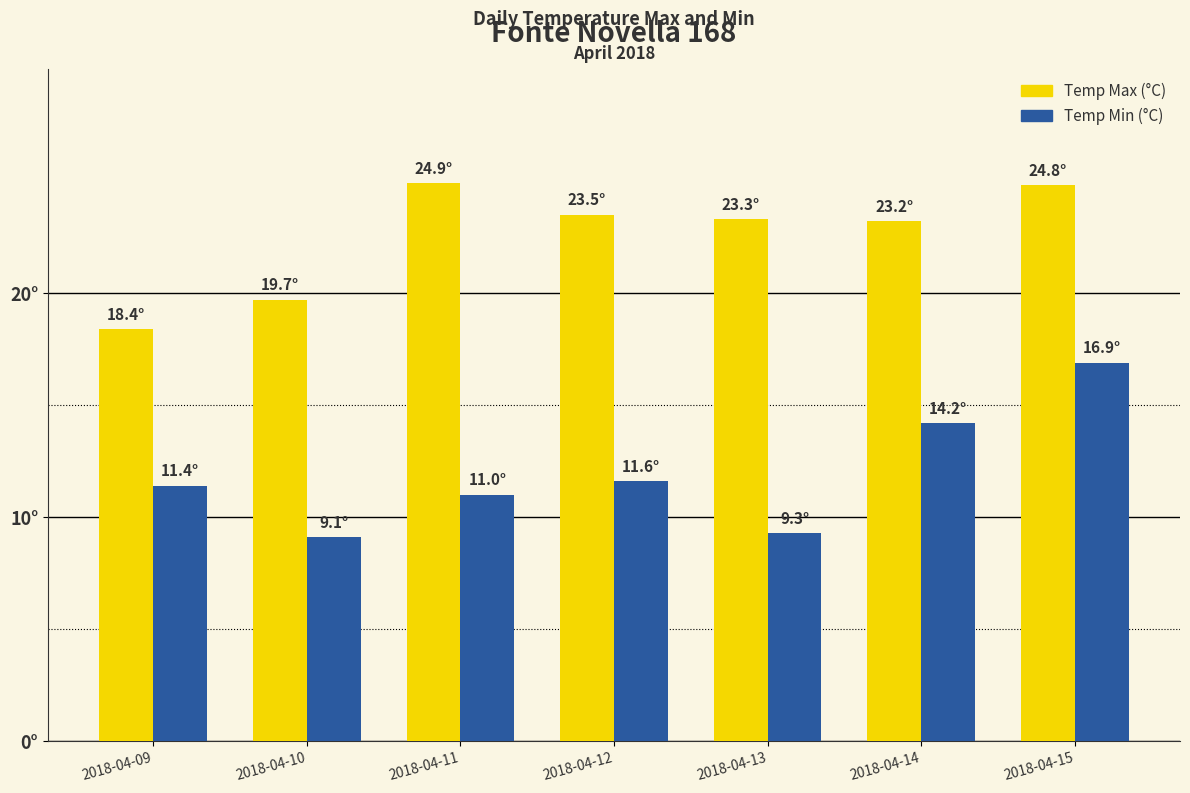

Reading left to right, extract all data points from this chart.

Temp Max (°C): 18.4	19.7	24.9	23.5	23.3	23.2	24.8
Temp Min (°C): 11.4	9.1	11.0	11.6	9.3	14.2	16.9